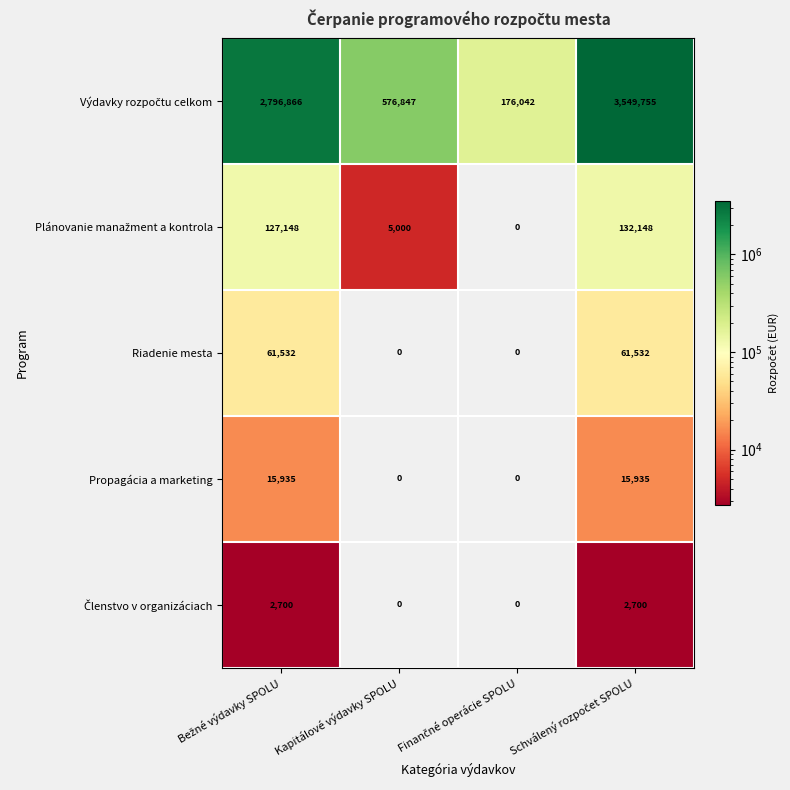

What is the difference between the maximum and minimum values in the Propagácia a marketing series?

15935